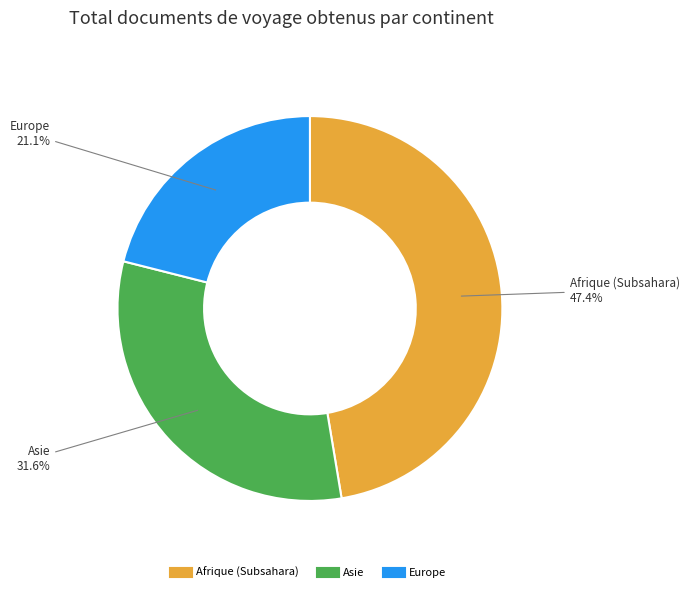

Is there any slice that represents more than half of the pie?

No